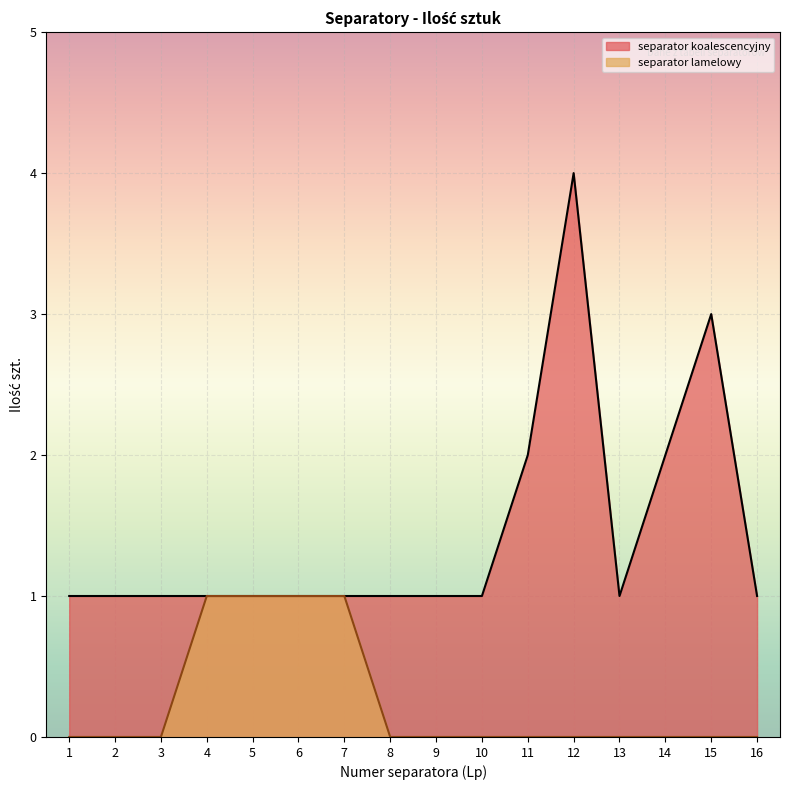

Does the chart display data point markers on the line(s)?

No